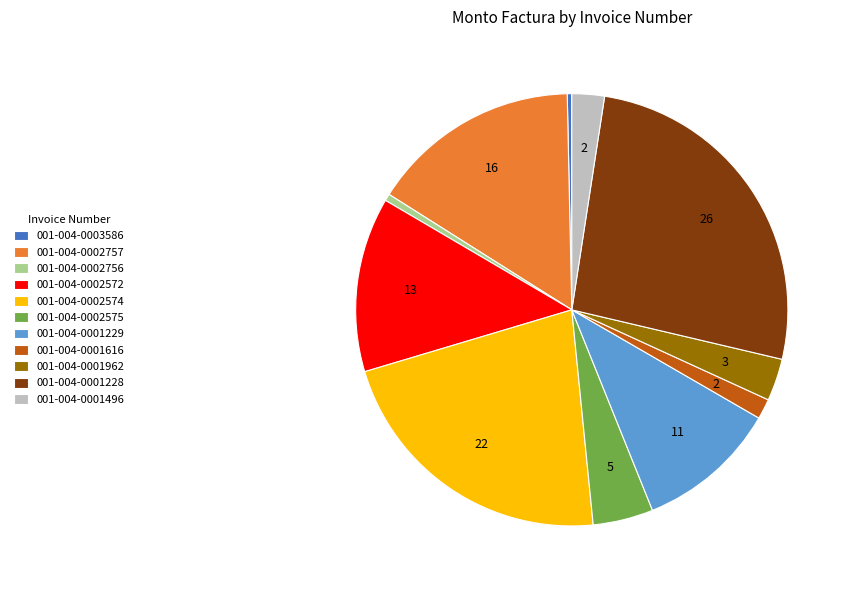

Is there a majority slice in this chart?

No